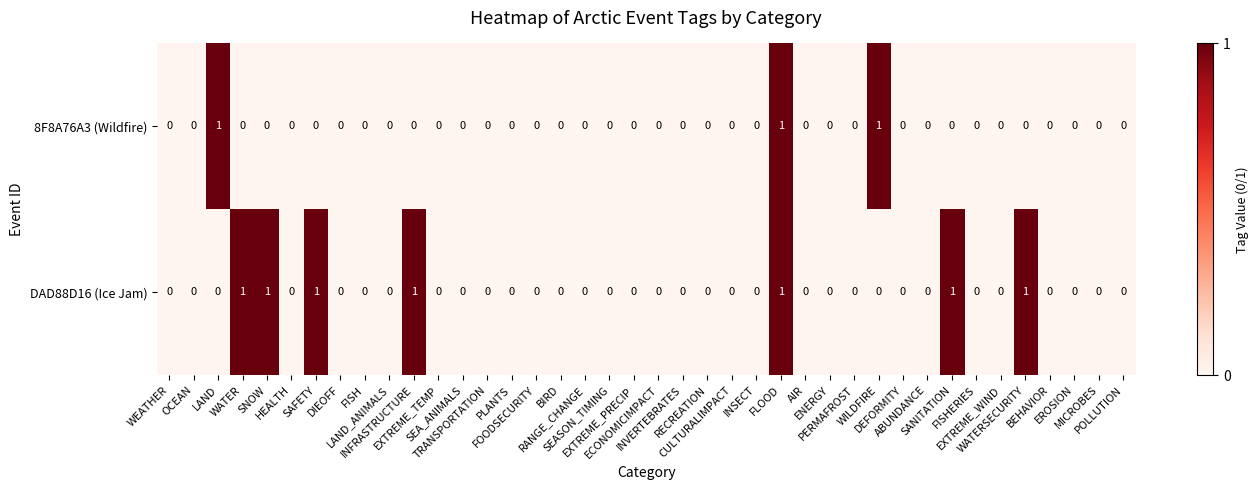

Which series has the largest total across all categories?

DAD88D16 (Ice Jam)